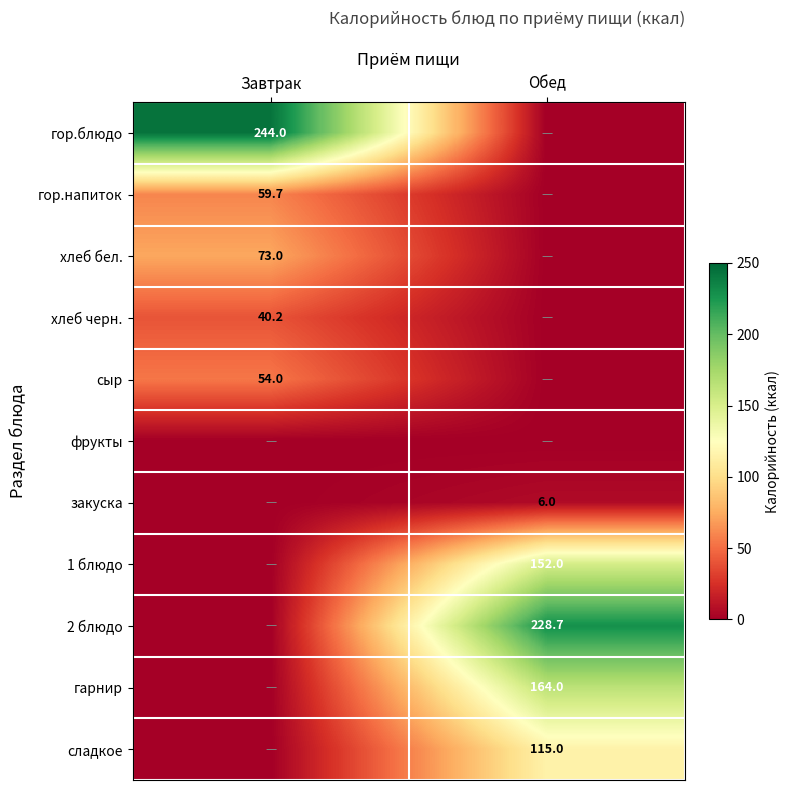

The хлеб бел. series shows 73.0 at Завтрак. True or false?

True